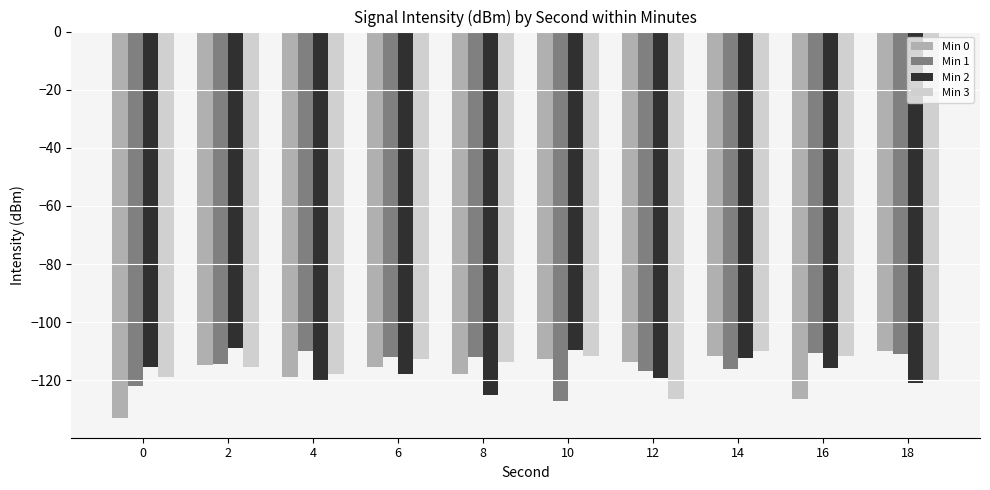

How many groups of bars are there?

10